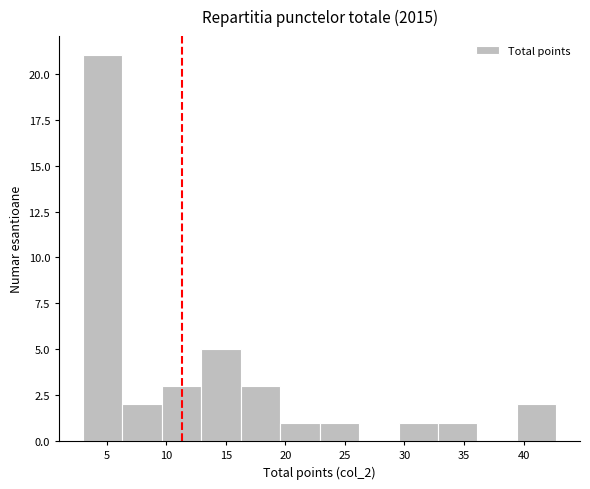

How tall is the bar that spans 13.0 to 16.5 on the x-axis? Neither the bar edges nor the heights are printed on the chart, so give them approximately, as read against the axes.

5